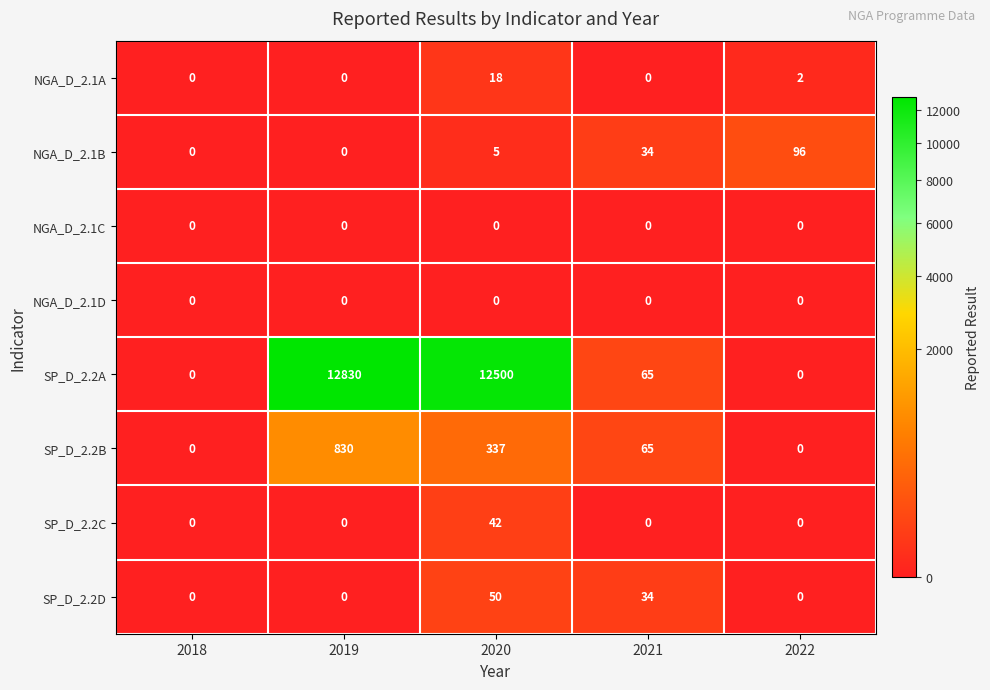

What is the spread (max minus min) of values at 2021?

65